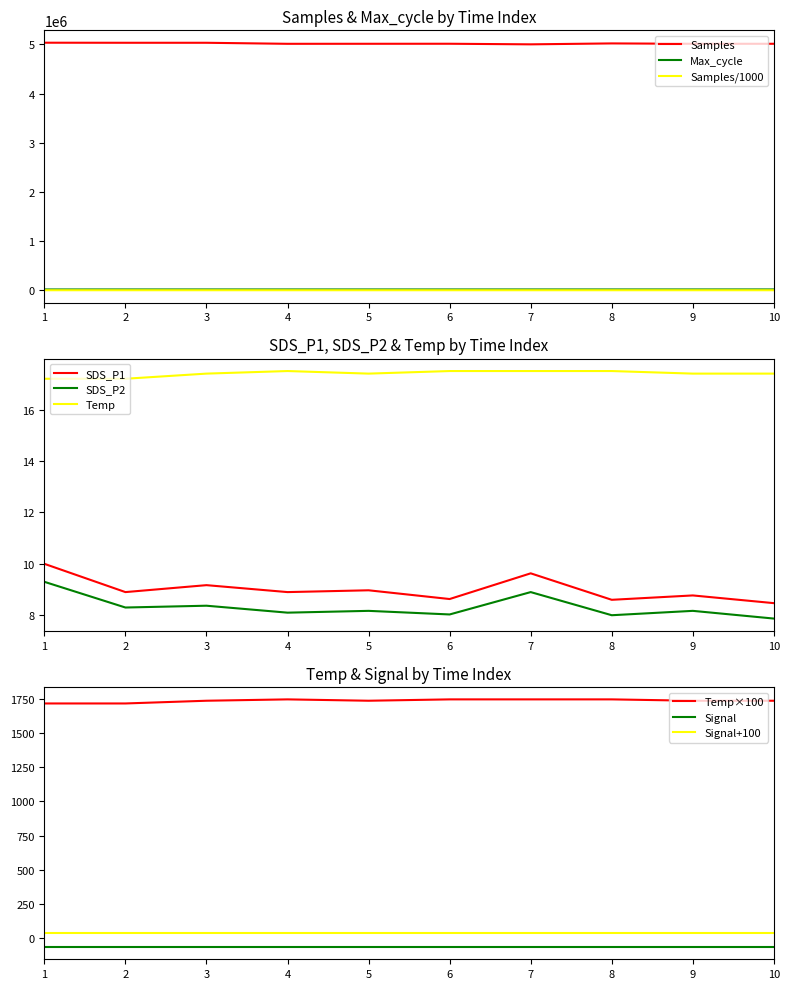

True or false: Samples/1000 and Max_cycle intersect in this chart.

False